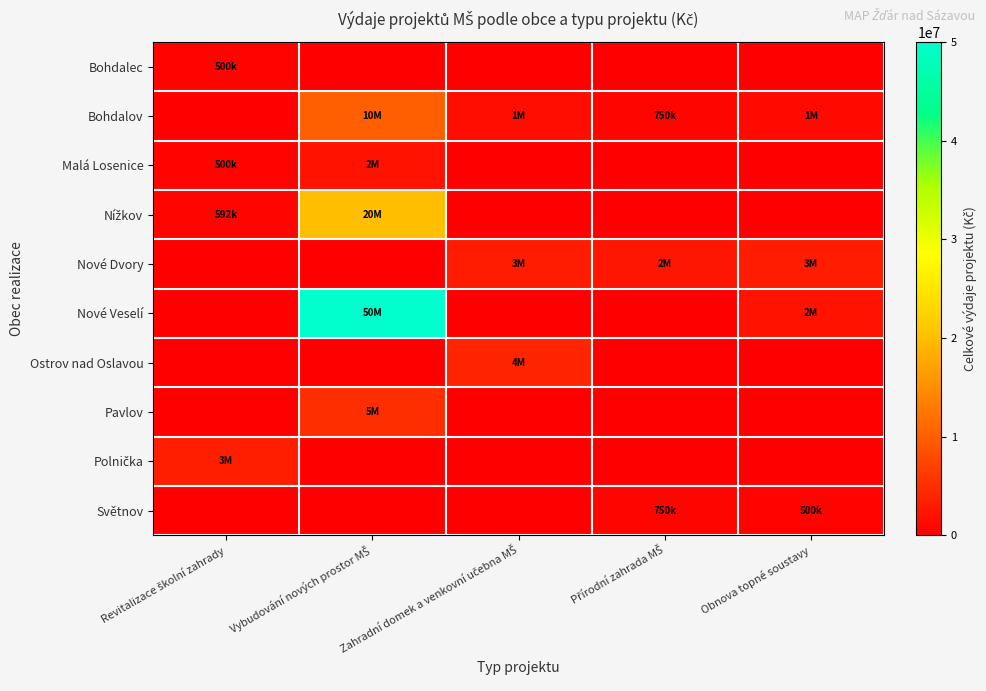

Count the number of categories in the chart.

5